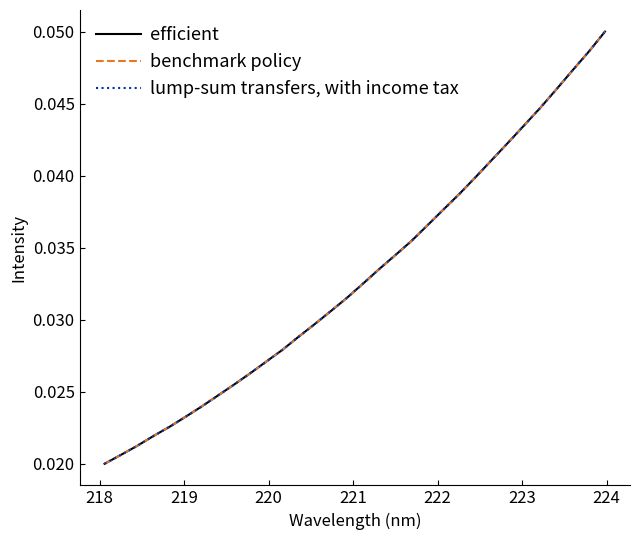

Which series has the largest total across all categories?

efficient